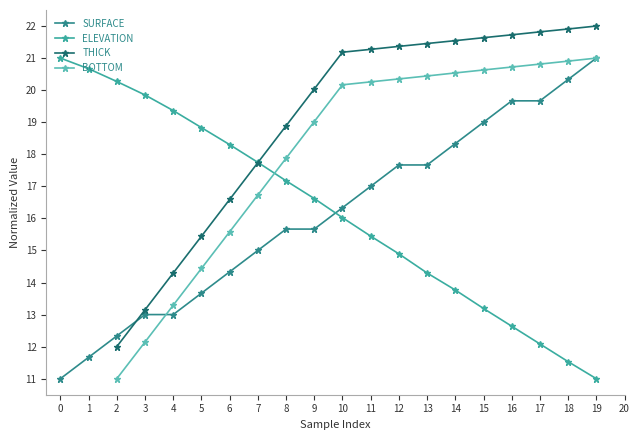

Is the value of ELEVATION at 19 greater than the value of SURFACE at 16?

No